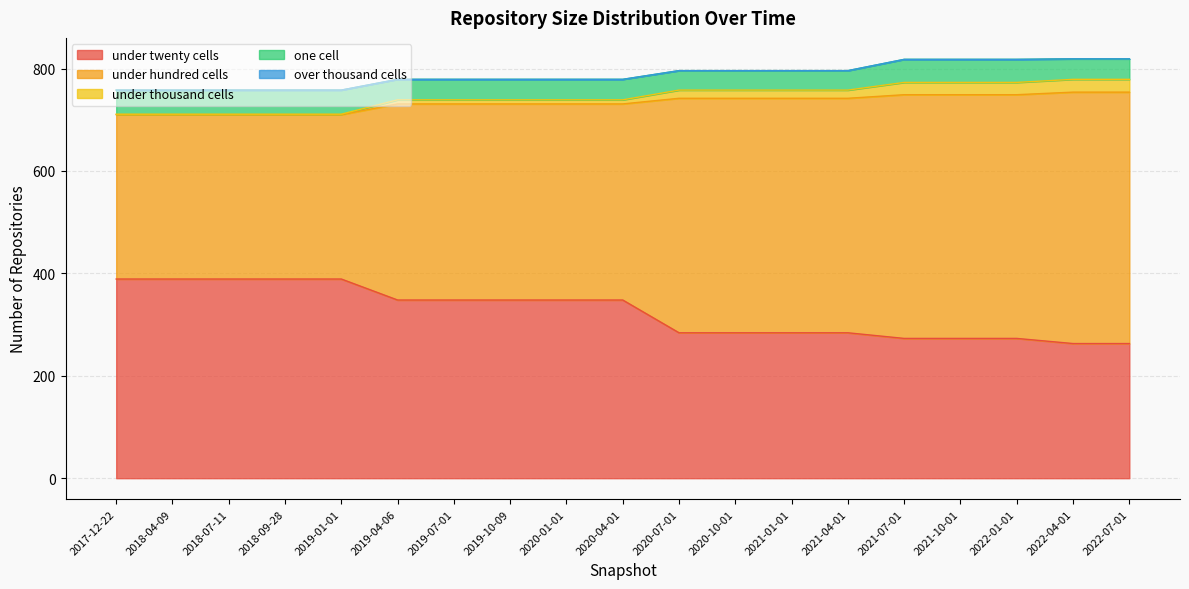

At which category does the chart reach its peak across all series?

2022-04-01